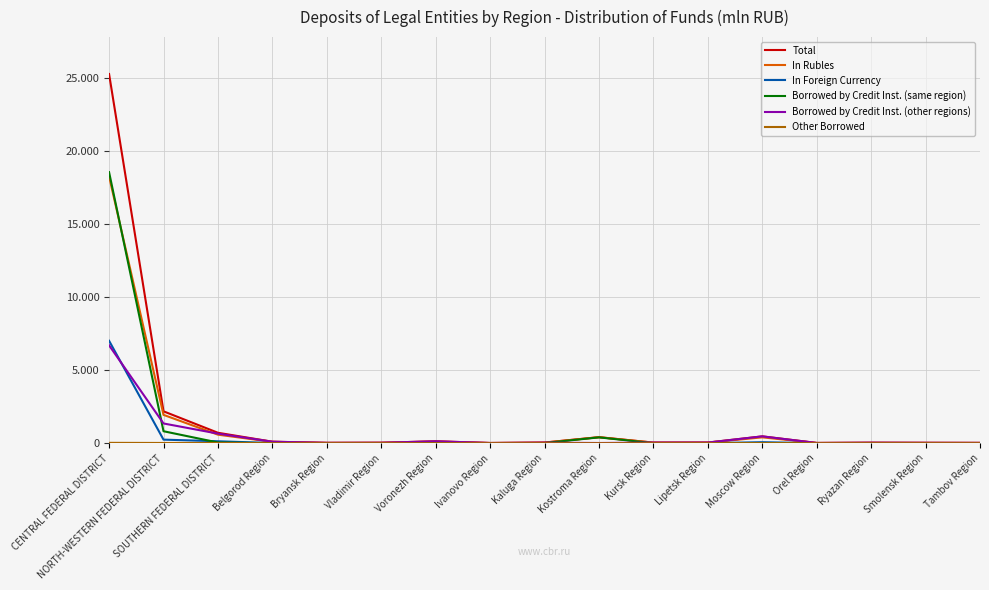

Reading right to left, extract all data points from this chart.

Total: Tambov Region=19034	Smolensk Region=23957	Ryazan Region=32353	Orel Region=15010	Moscow Region=466464	Lipetsk Region=41865	Kursk Region=38706	Kostroma Region=409690	Kaluga Region=43887	Ivanovo Region=12694	Voronezh Region=130207	Vladimir Region=29038	Bryansk Region=22339	Belgorod Region=100089	SOUTHERN FEDERAL DISTRICT=712104	NORTH-WESTERN FEDERAL DISTRICT=2179623	CENTRAL FEDERAL DISTRICT=25263868
In Rubles: Tambov Region=18966	Smolensk Region=23322	Ryazan Region=24952	Orel Region=14956	Moscow Region=398831	Lipetsk Region=40385	Kursk Region=38306	Kostroma Region=409041	Kaluga Region=39613	Ivanovo Region=12394	Voronezh Region=109492	Vladimir Region=28527	Bryansk Region=21102	Belgorod Region=89732	SOUTHERN FEDERAL DISTRICT=581885	NORTH-WESTERN FEDERAL DISTRICT=1937277	CENTRAL FEDERAL DISTRICT=18255941
In Foreign Currency: Tambov Region=68	Smolensk Region=635	Ryazan Region=7401	Orel Region=53	Moscow Region=67632	Lipetsk Region=1480	Kursk Region=400	Kostroma Region=649	Kaluga Region=4273	Ivanovo Region=299	Voronezh Region=20715	Vladimir Region=511	Bryansk Region=1237	Belgorod Region=10357	SOUTHERN FEDERAL DISTRICT=130219	NORTH-WESTERN FEDERAL DISTRICT=242346	CENTRAL FEDERAL DISTRICT=7007927
Borrowed by Credit Inst. (same region): Tambov Region=62	Smolensk Region=0	Ryazan Region=608	Orel Region=0	Moscow Region=0	Lipetsk Region=0	Kursk Region=0	Kostroma Region=397840	Kaluga Region=10355	Ivanovo Region=0	Voronezh Region=0	Vladimir Region=1107	Bryansk Region=0	Belgorod Region=256	SOUTHERN FEDERAL DISTRICT=45584	NORTH-WESTERN FEDERAL DISTRICT=817306	CENTRAL FEDERAL DISTRICT=18546571
Borrowed by Credit Inst. (other regions): Tambov Region=18952	Smolensk Region=23906	Ryazan Region=31736	Orel Region=15004	Moscow Region=464842	Lipetsk Region=41856	Kursk Region=38703	Kostroma Region=11833	Kaluga Region=33484	Ivanovo Region=12632	Voronezh Region=128582	Vladimir Region=27666	Bryansk Region=22299	Belgorod Region=99765	SOUTHERN FEDERAL DISTRICT=653254	NORTH-WESTERN FEDERAL DISTRICT=1348675	CENTRAL FEDERAL DISTRICT=6694769
Other Borrowed: Tambov Region=20	Smolensk Region=51	Ryazan Region=9	Orel Region=6	Moscow Region=1622	Lipetsk Region=9	Kursk Region=4	Kostroma Region=17	Kaluga Region=47	Ivanovo Region=62	Voronezh Region=1625	Vladimir Region=266	Bryansk Region=40	Belgorod Region=68	SOUTHERN FEDERAL DISTRICT=13266	NORTH-WESTERN FEDERAL DISTRICT=13643	CENTRAL FEDERAL DISTRICT=22527